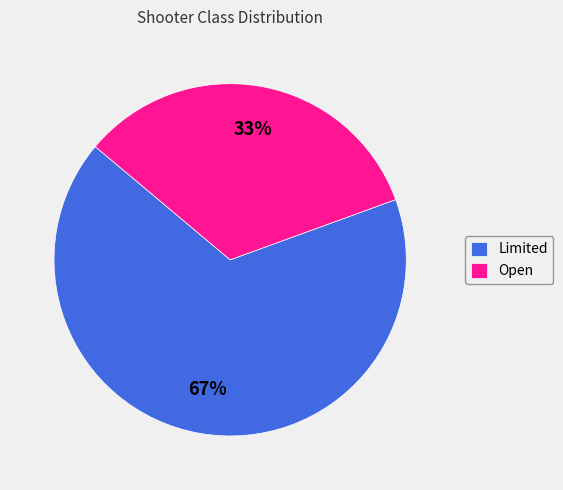

Rank the categories by value from lowest to highest.

Open, Limited